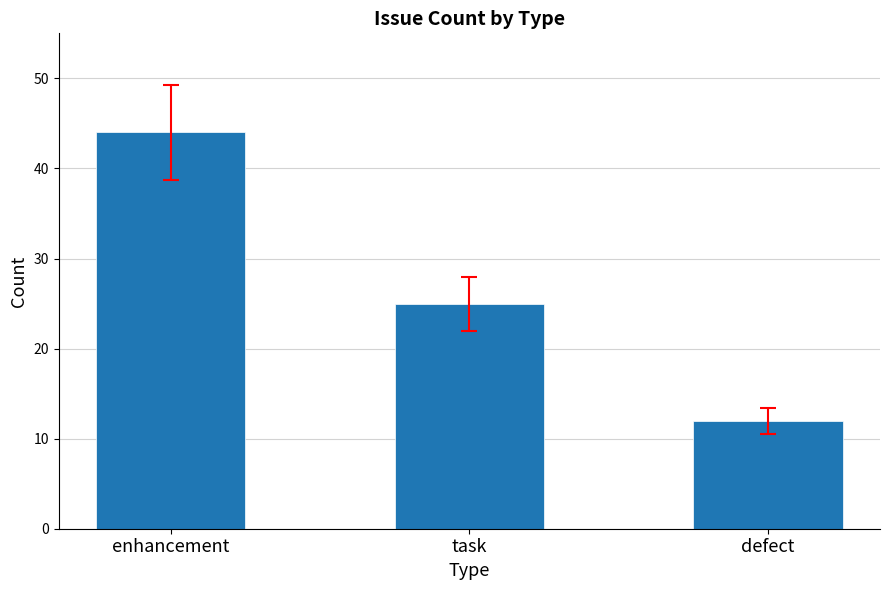

Between defect and task, which is larger?

task